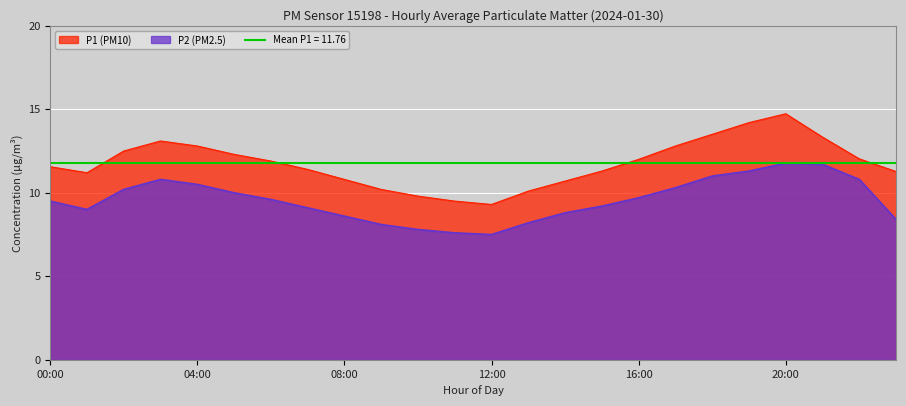

The value of P2 (PM2.5) at 12:00 is 7.5. True or false?

True